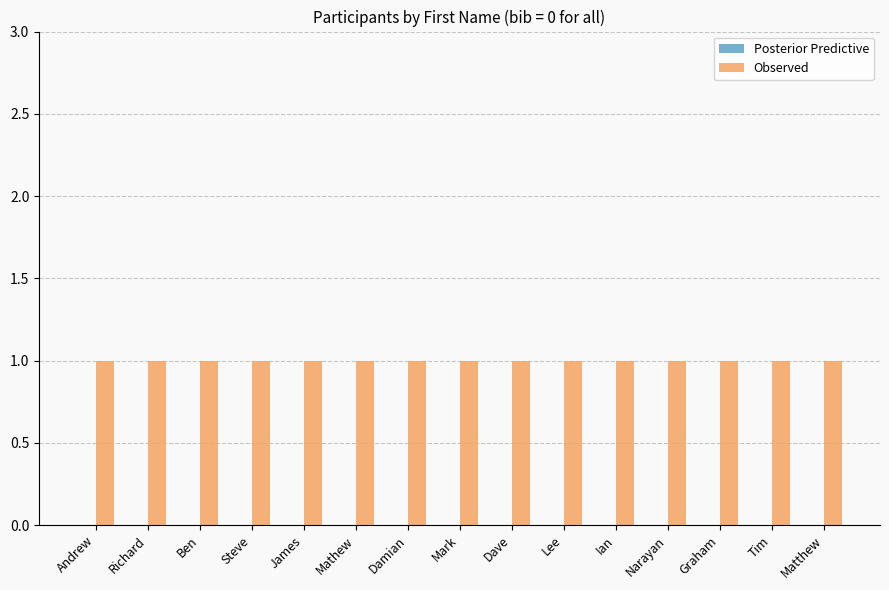

What is the maximum value for Observed?

1